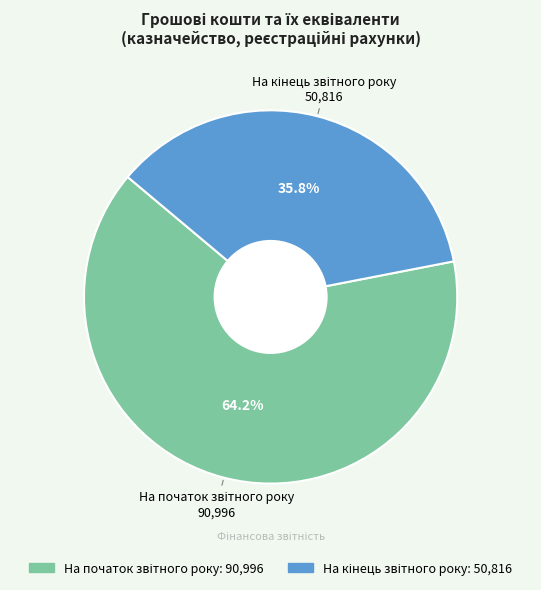

Is there a majority slice in this chart?

Yes